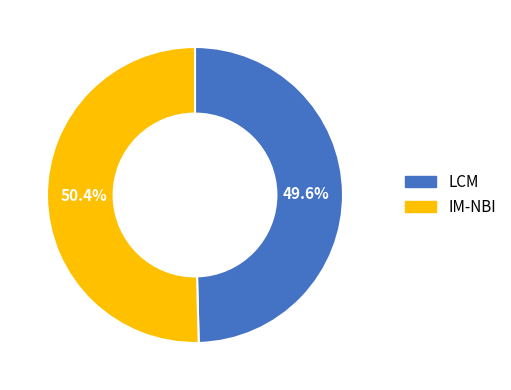

What is the majority slice?

IM-NBI